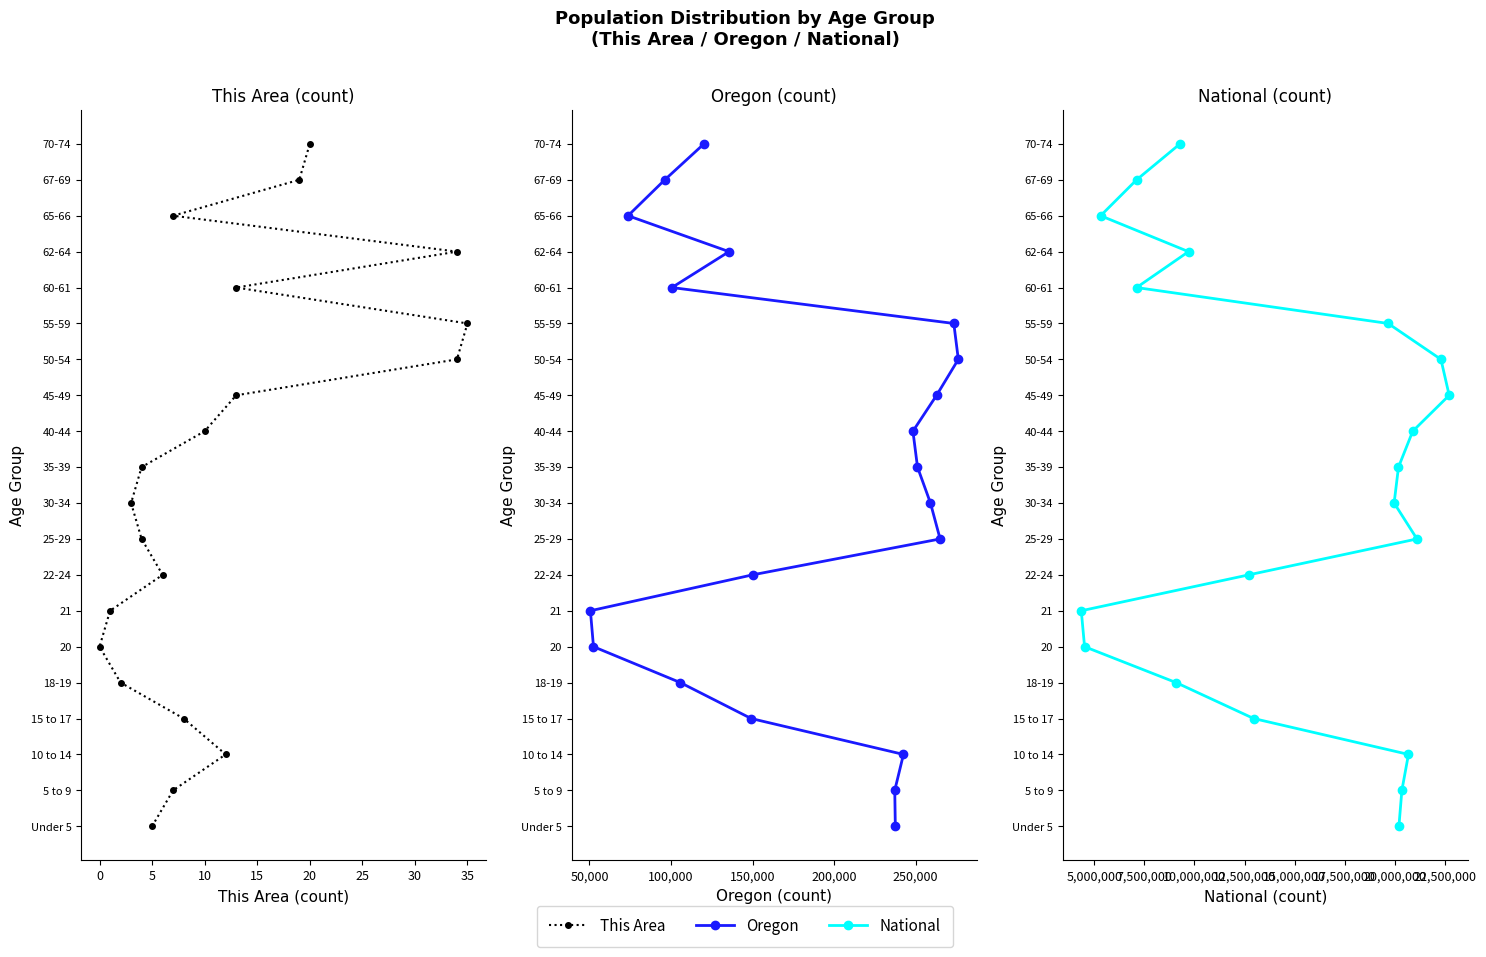

True or false: National and Oregon cross at least once.

False